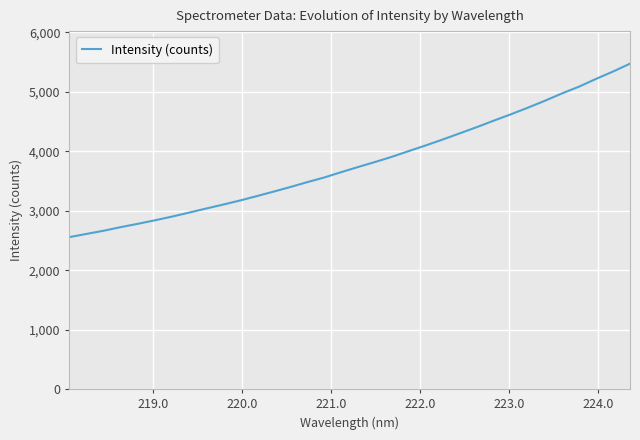

What is the greatest value displayed?

5470.3